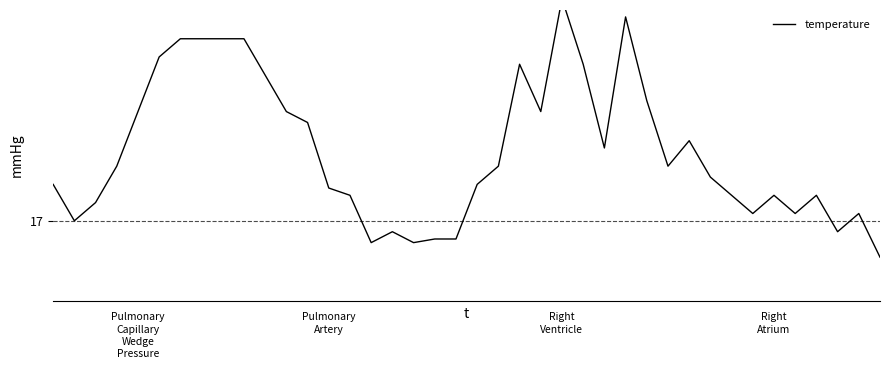

What is the minimum value shown in the chart?

16.4